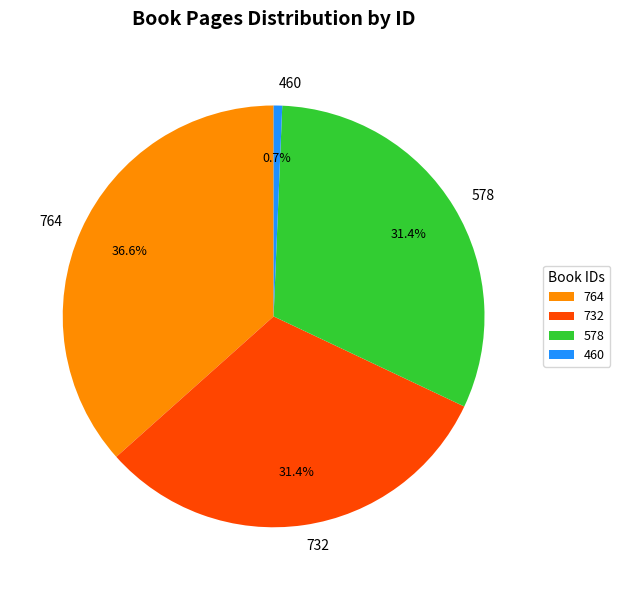

Is it true that 460 is 1% of the pie?

True